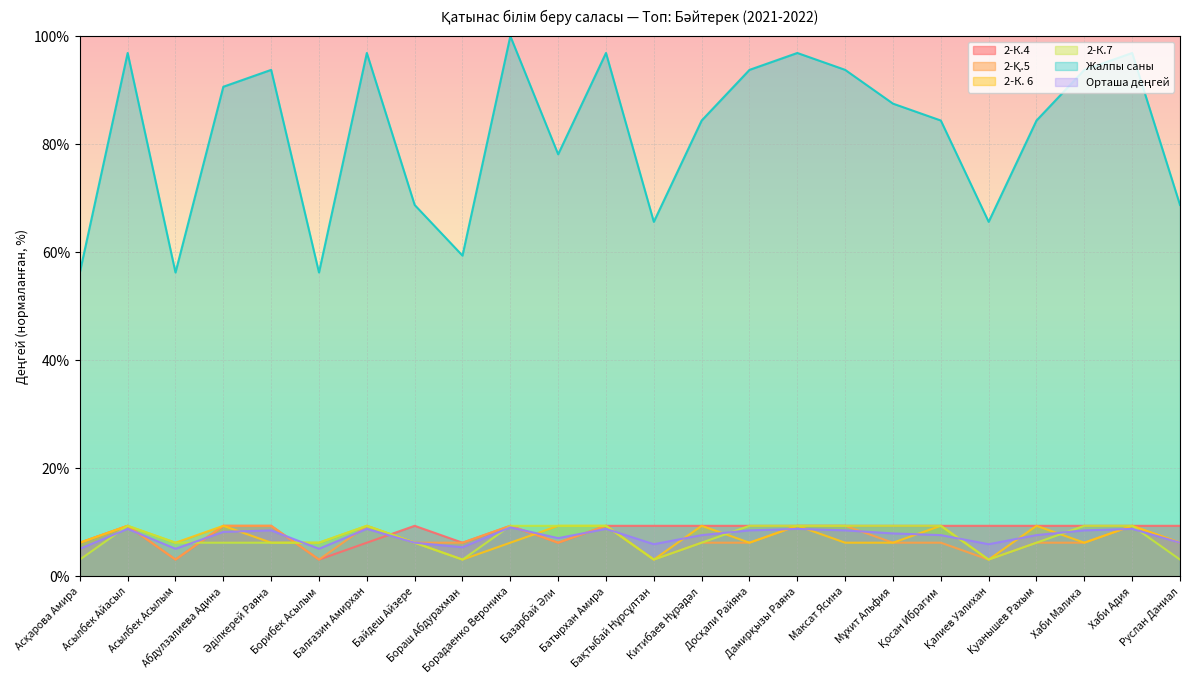

Rank the series by their maximum value, from highest to lowest.

Жалпы саны, 2-К.4, 2-Қ.5, 2-К. 6, 2-К.7, Орташа деңгей